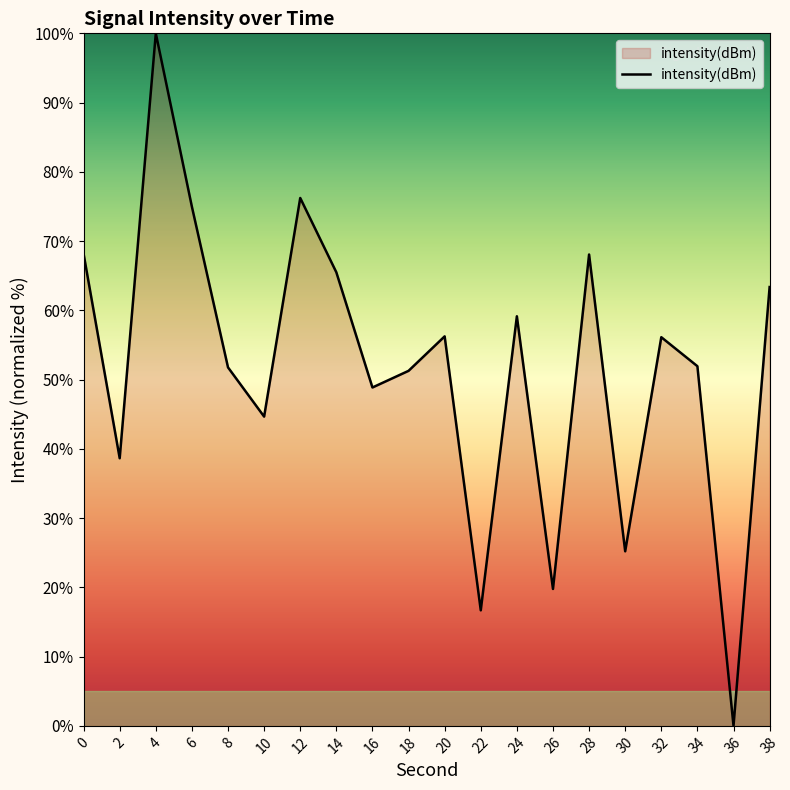

The value at 16 is 48.9. True or false?

True